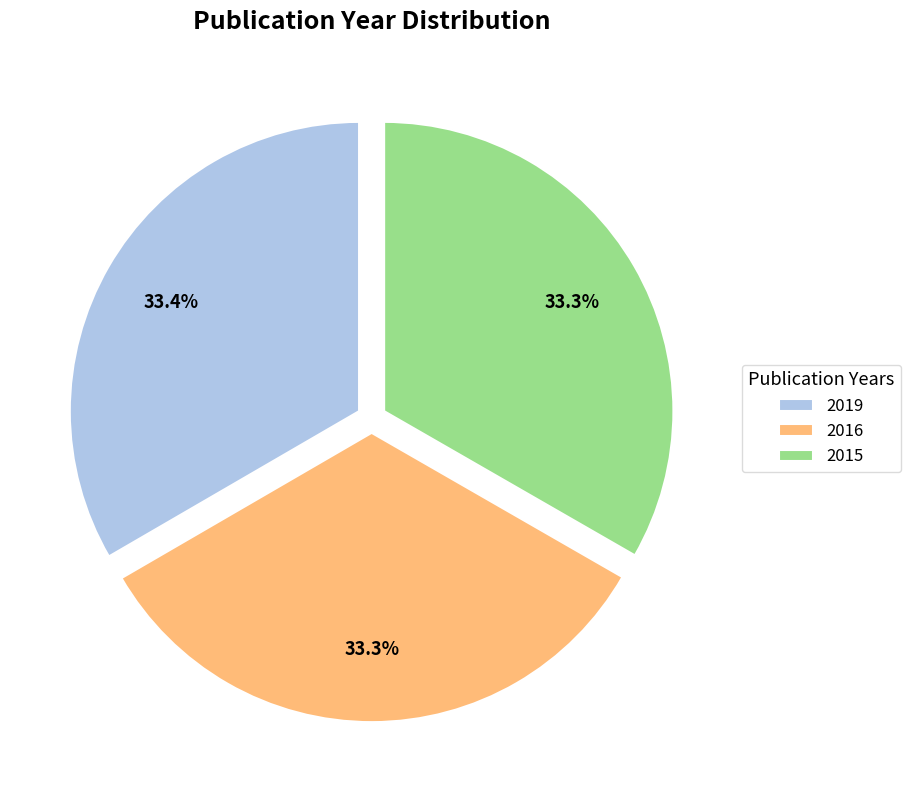

To the nearest percent, what percentage of the pie is 2016?

33%